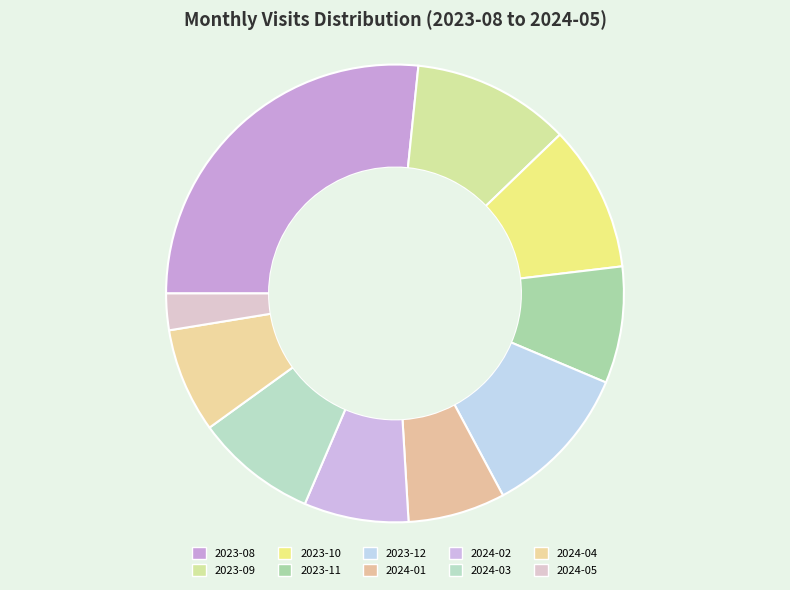

Combined, what portion of the pie is 2024-01 and 2024-02?

14.3%